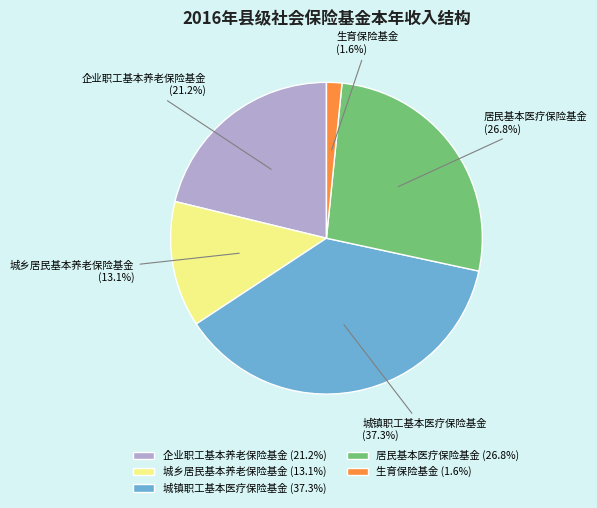

How many slices are in this pie chart?

5